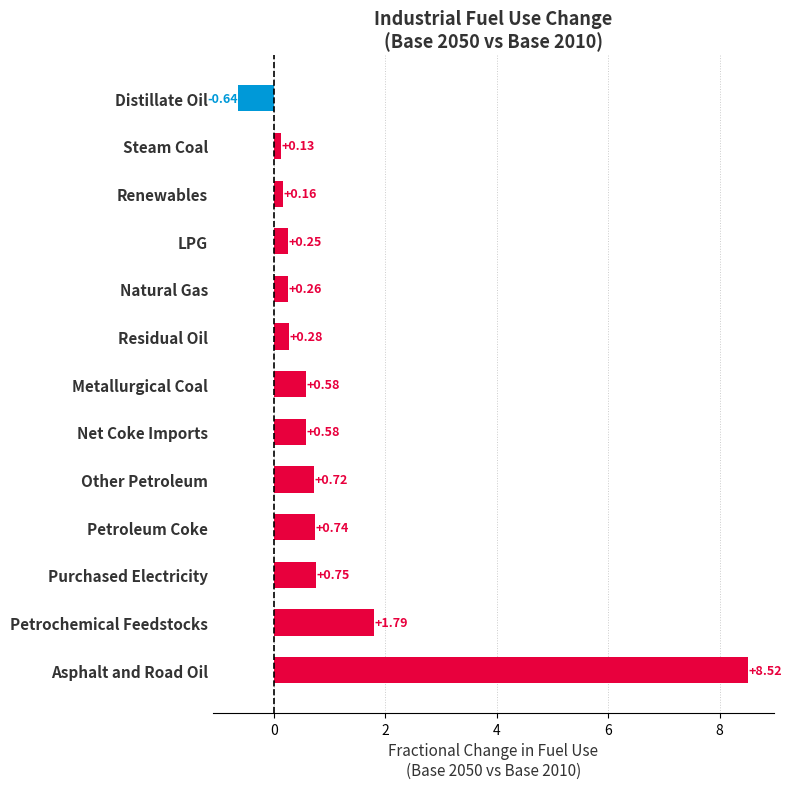

What is the average value?

1.1